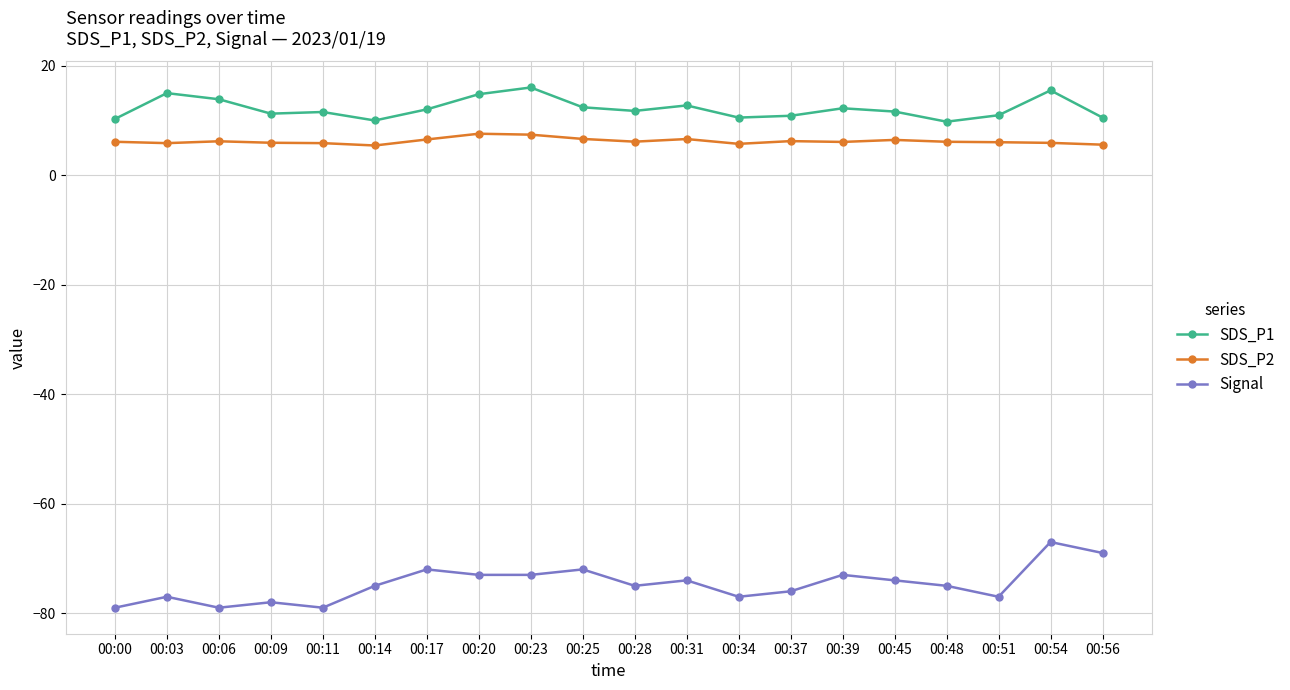

The value of Signal at 00:31 is -74.0. True or false?

True